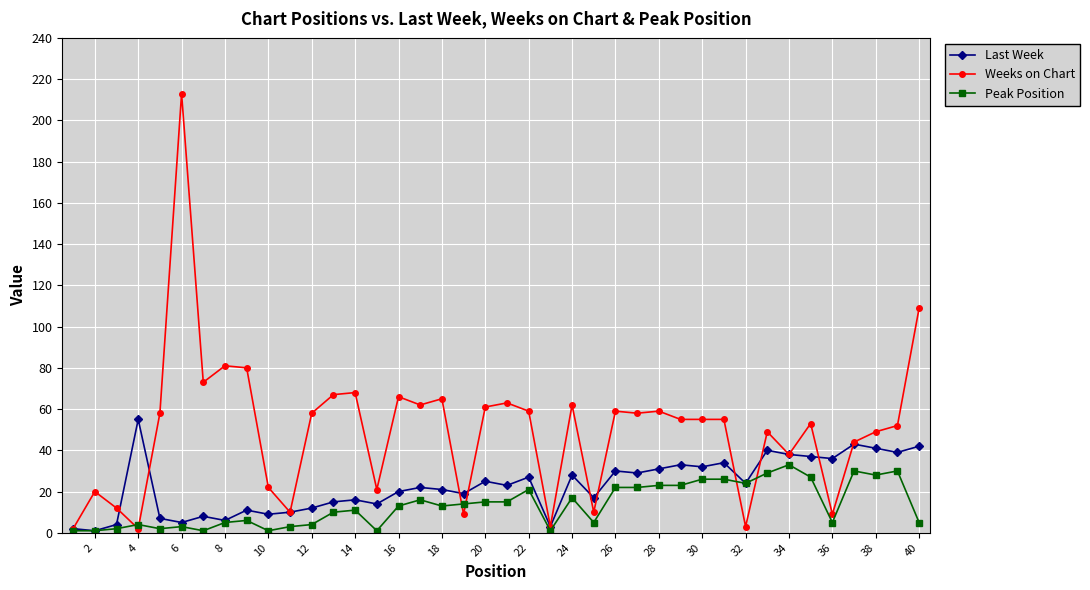

In Last Week, how many points are lower than both neighbors (excluding endpoints)?

14